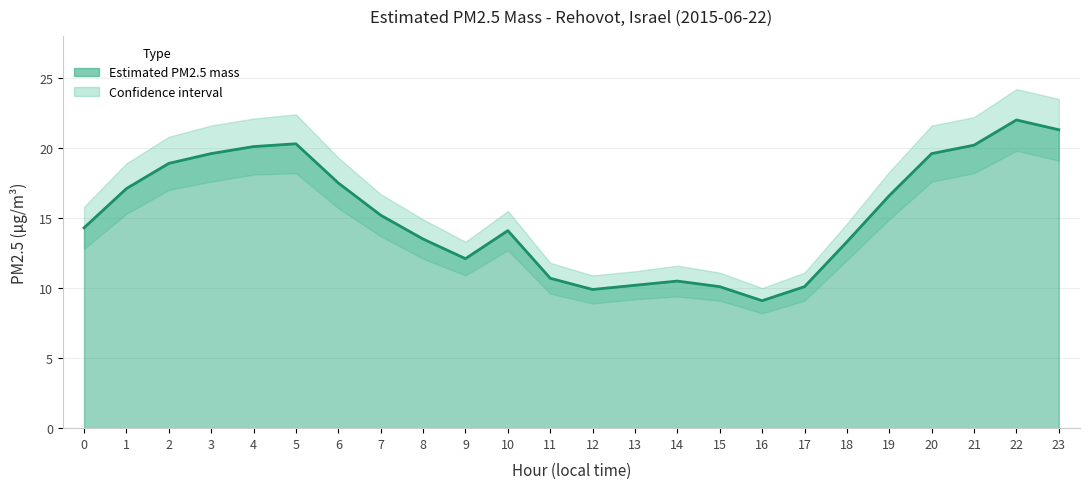

True or false: lower_bound and upper_bound intersect in this chart.

False